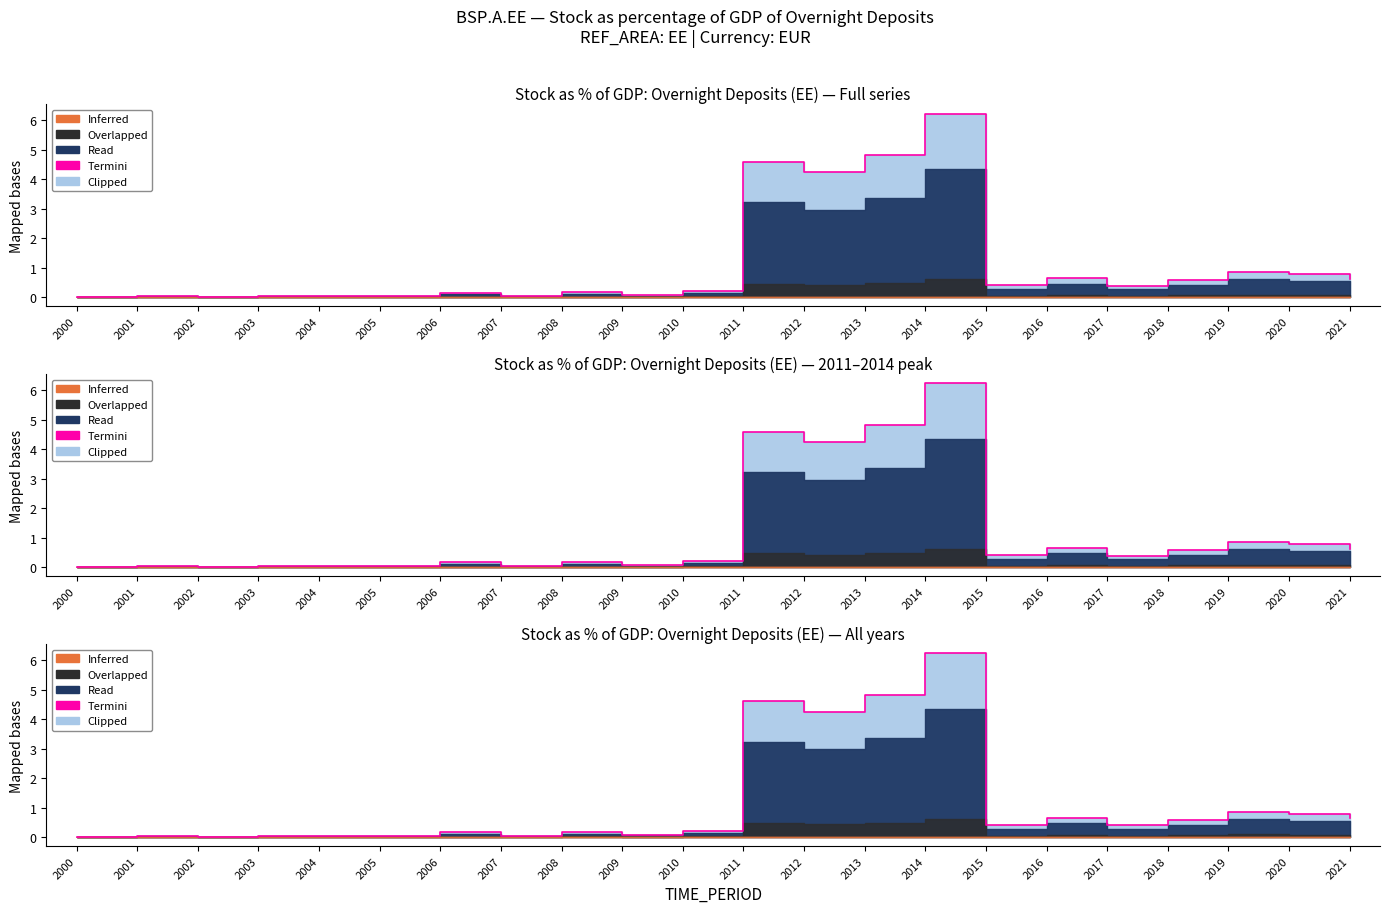

Is it true that the value at 2004 is 0.0?

False